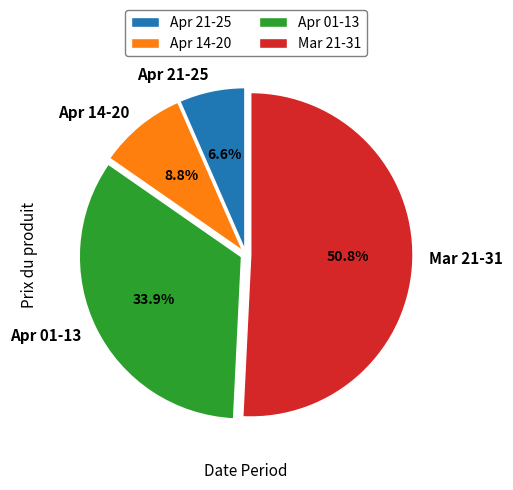

Do Apr 01-13 and Mar 21-31 together represent more than half of the pie?

Yes